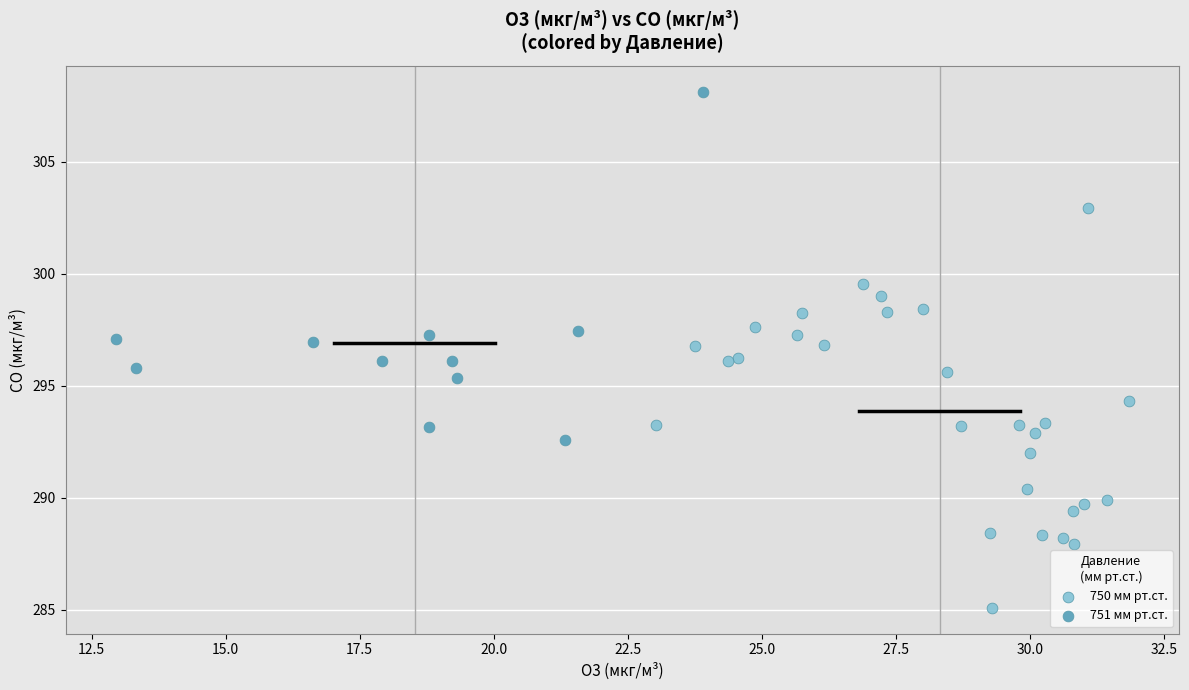

What are all the series names shown in the legend?

750 мм рт.ст., 751 мм рт.ст.